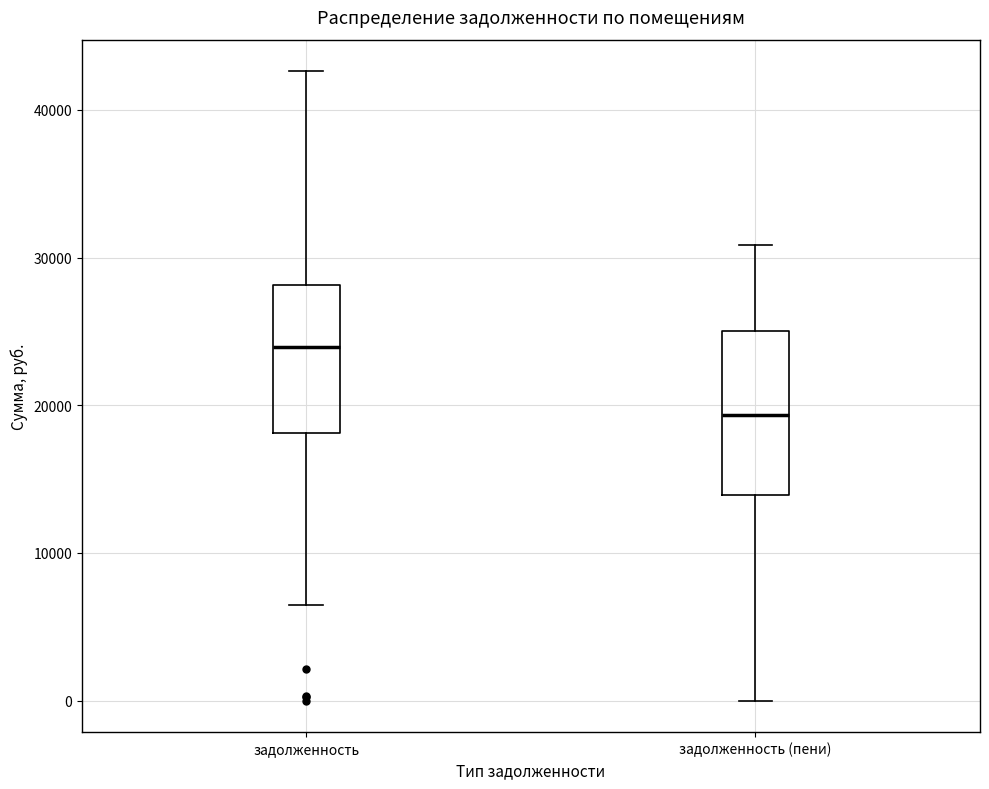

Reading left to right, transcribe this box plot: for each box, give where its median line is, the range the box spans, and where its two whiskers end, as read against the y-axis. The values are not printed on the chart, so give them approximately, as read against the axis.

задолженность: median 24000, box 18000 to 28000, whiskers 6000 to 43000
задолженность (пени): median 19000, box 14000 to 25000, whiskers 0 to 31000